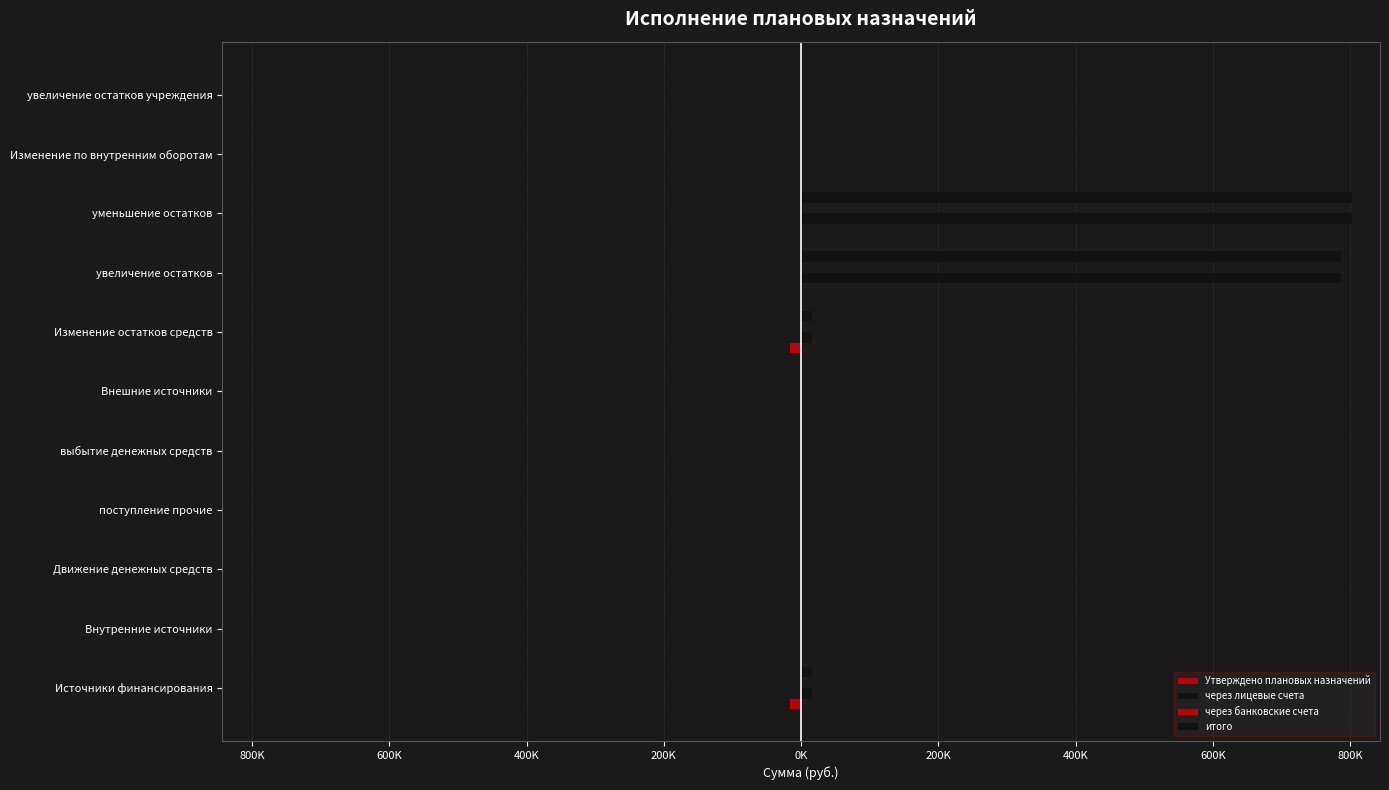

What are all the series names shown in the legend?

Утверждено плановых назначений, через лицевые счета, через банковские счета, итого